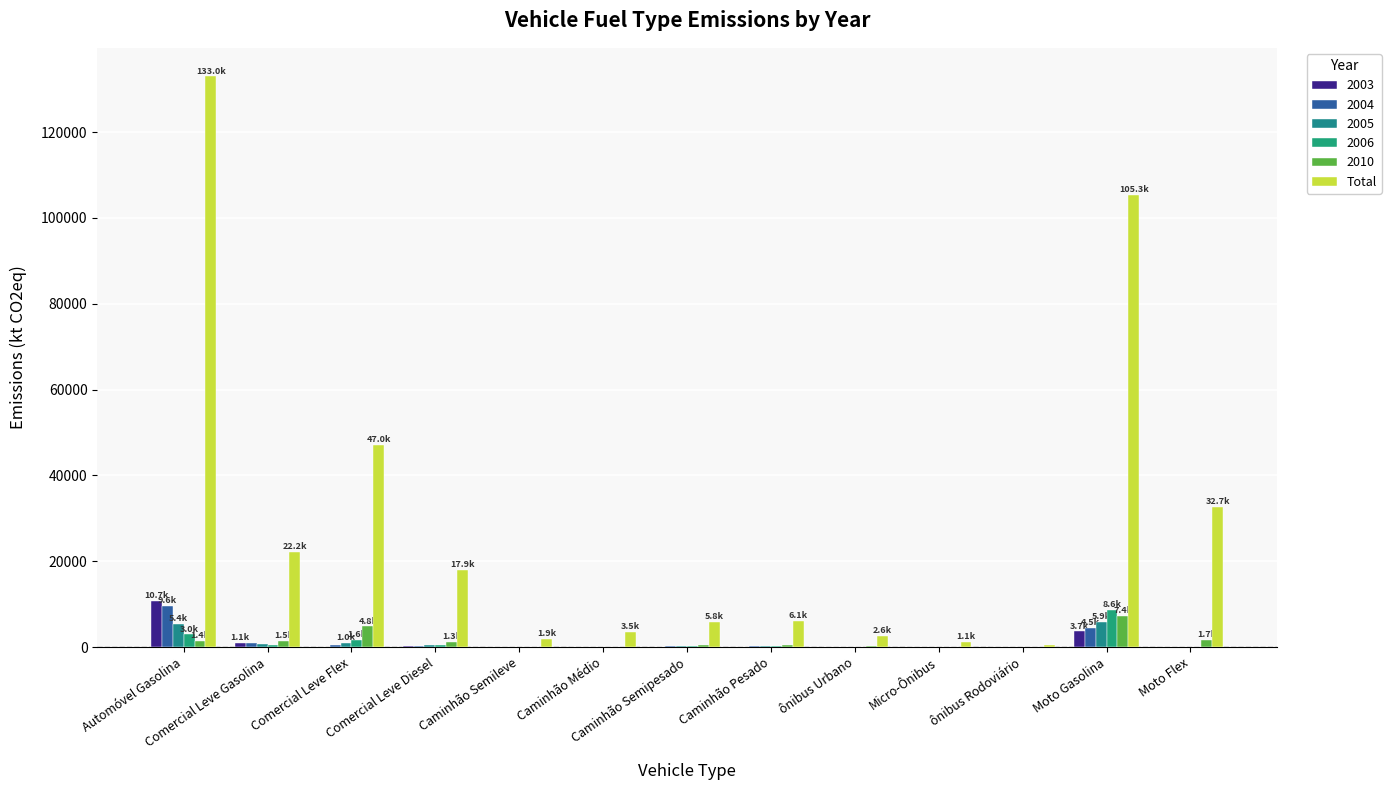

Count the number of data series in this chart.

6